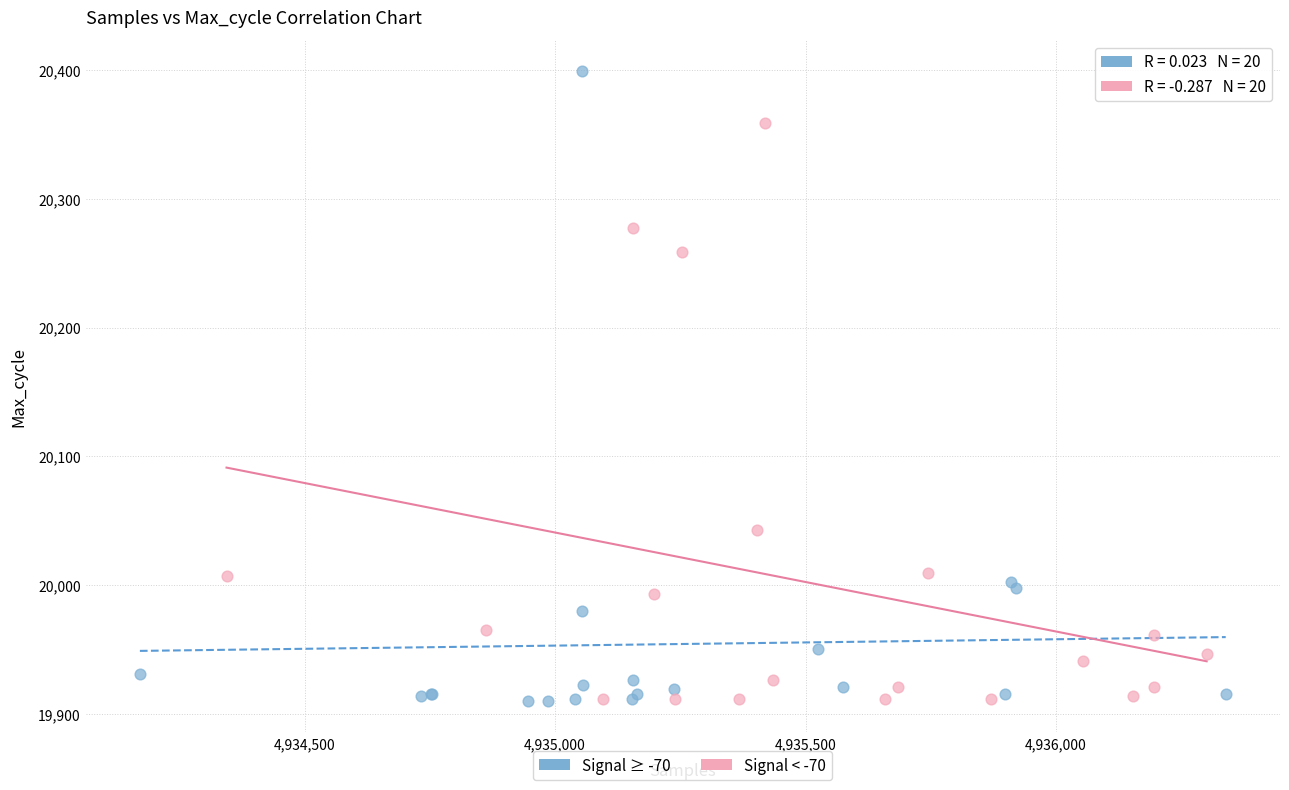

Which series reaches the maximum Y coordinate?

Signal ≥ -70